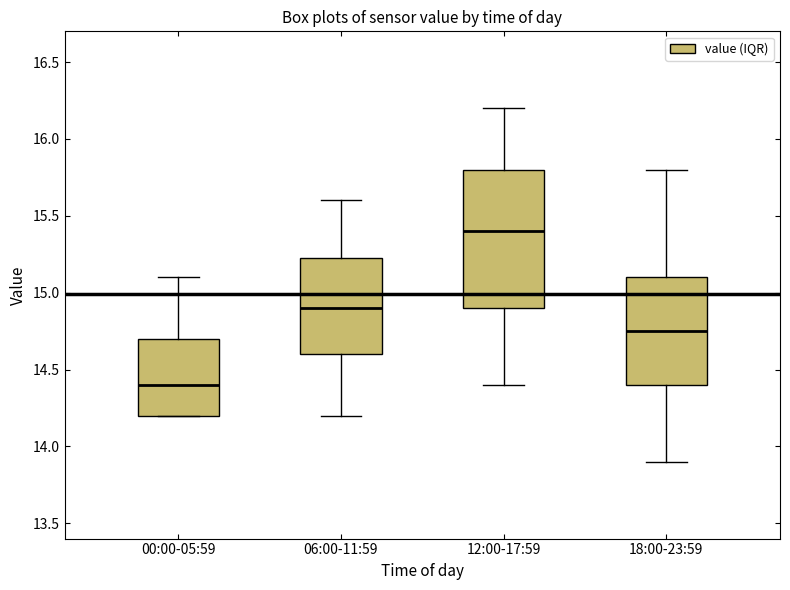

Which box has the highest median line?

12:00-17:59